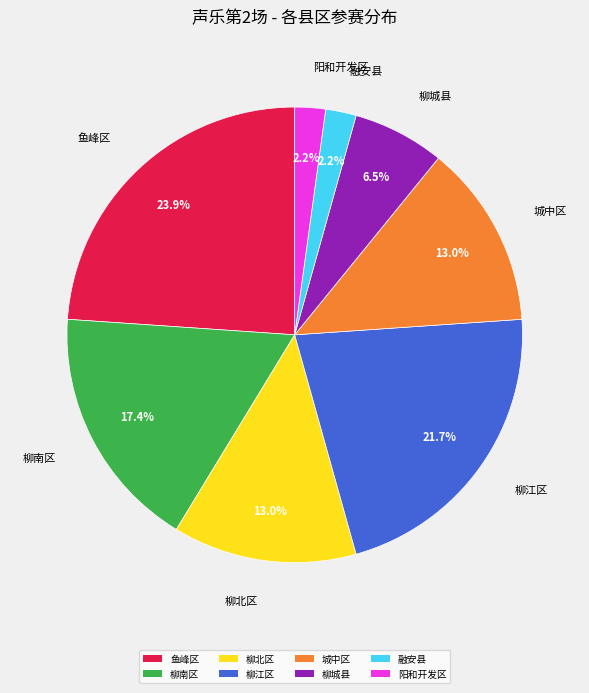

True or false: 鱼峰区 accounts for 24% of the total.

True